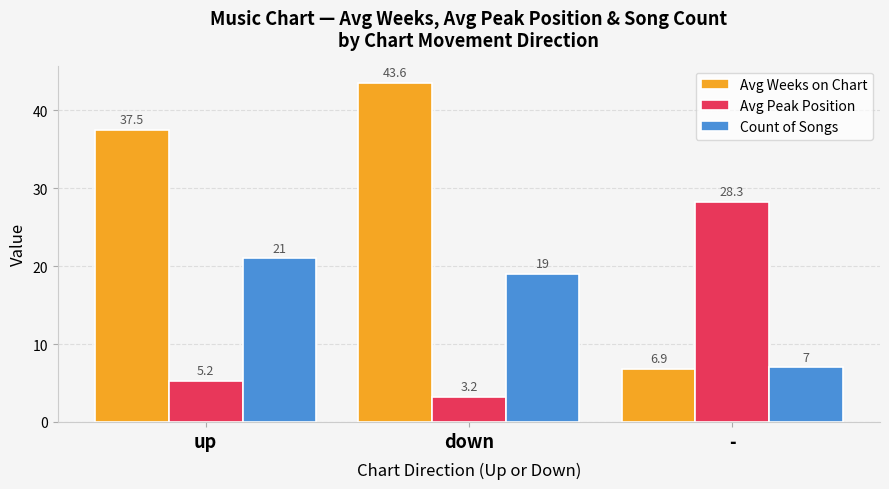

How many data points does each series have?

3